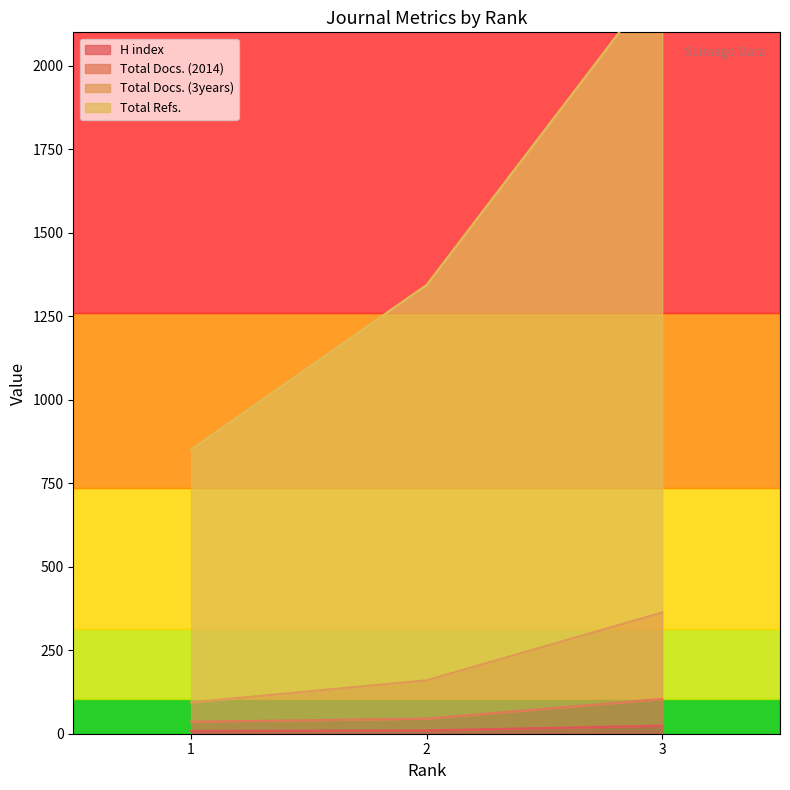

Where does the Total Refs. series first go above 1344?

3